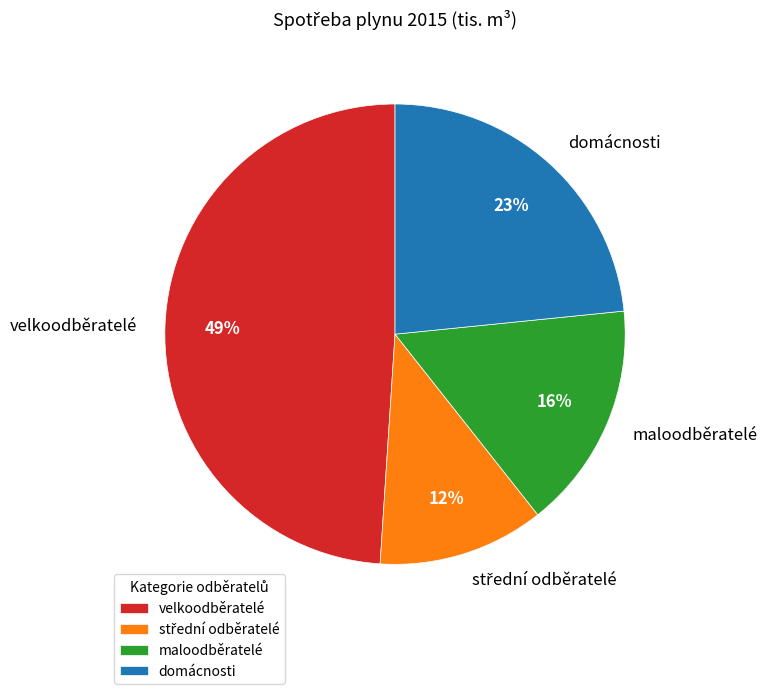

Does maloodběratelé account for over 50% of the chart?

No